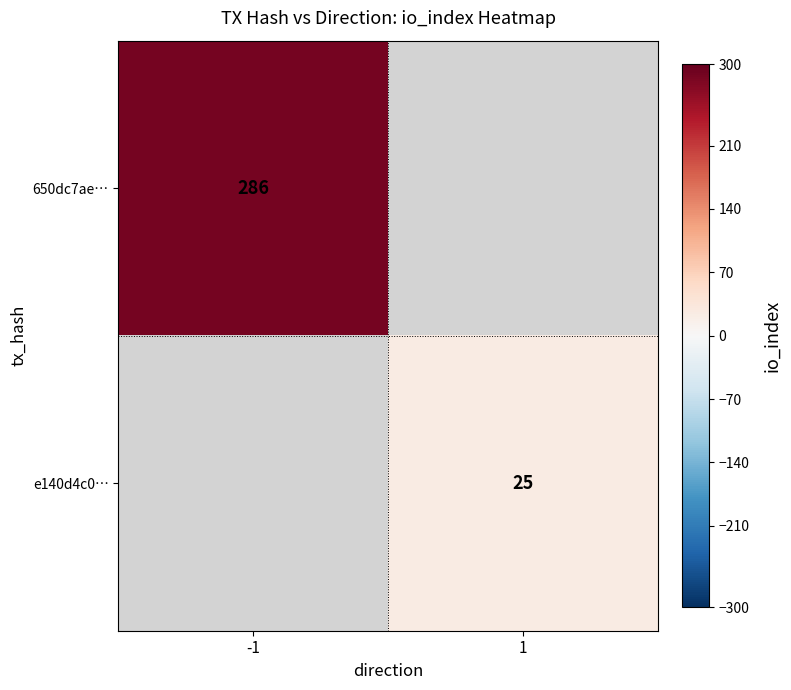

Which has a higher value, 1 or -1?

-1